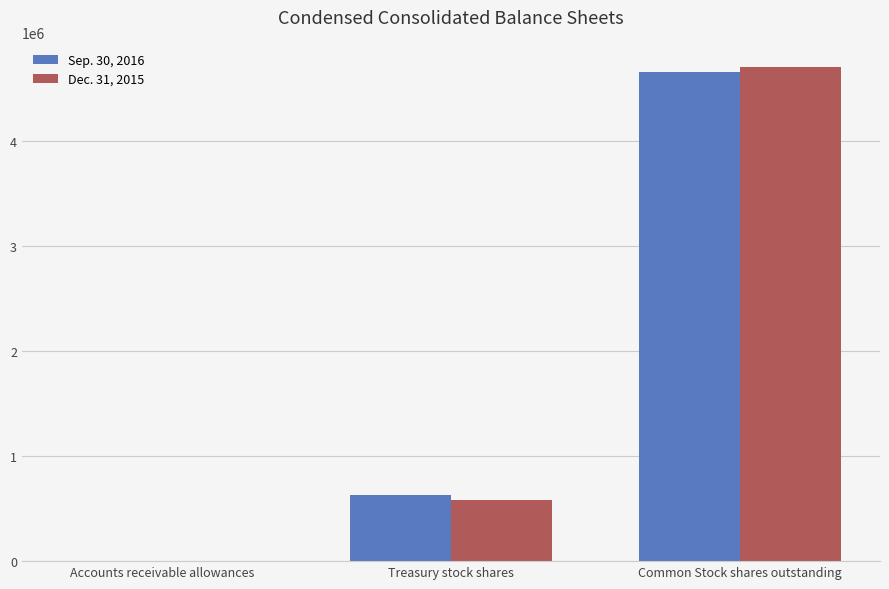

What are all the series names shown in the legend?

Sep. 30, 2016, Dec. 31, 2015